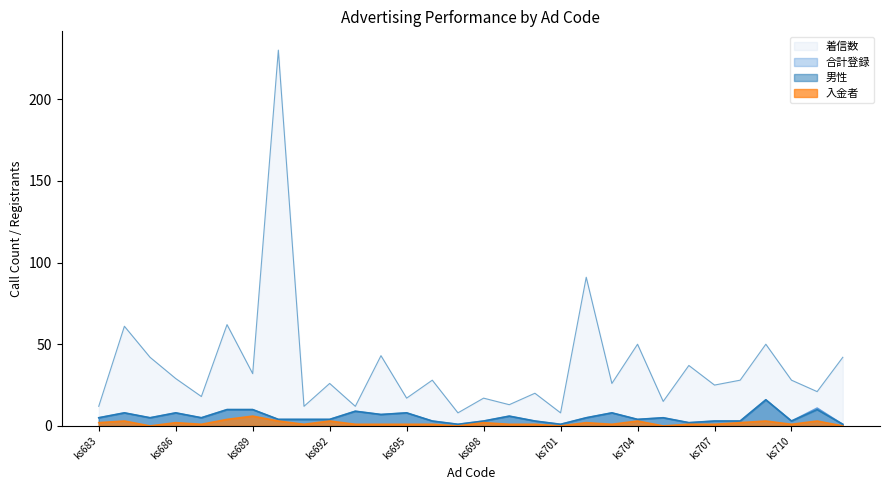

Reading left to right, extract all data points from this chart.

着信数: 12	61	42	29	18	62	32	230	12	26	12	43	17	28	8	17	13	20	8	91	26	50	15	37	25	28	50	28	21	42
男性: 5	8	5	8	5	10	10	4	4	4	9	7	8	3	1	3	6	3	1	5	8	4	5	2	3	3	16	3	10	1
合計: 5	8	5	8	5	10	10	4	4	4	9	7	8	3	1	3	6	3	1	5	8	4	5	2	3	3	16	3	11	1
入金者: 2	3	0	2	1	4	6	3	1	3	1	1	1	1	0	2	1	1	0	2	1	3	0	1	1	2	3	1	3	0